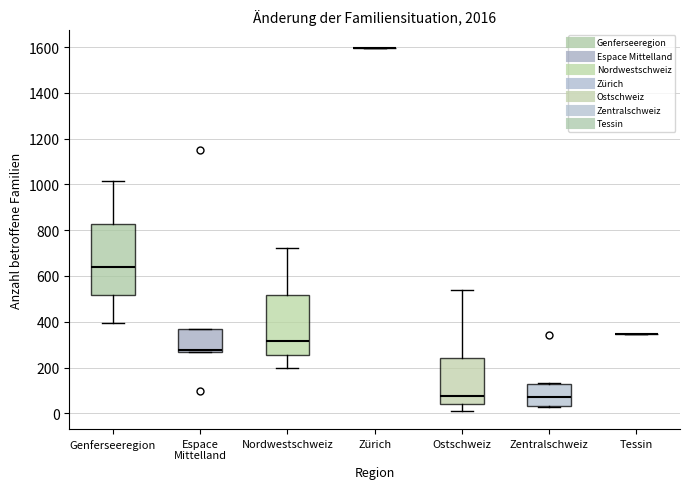

Which box is the tallest, from its lower edge to its upper edge?

Genferseeregion